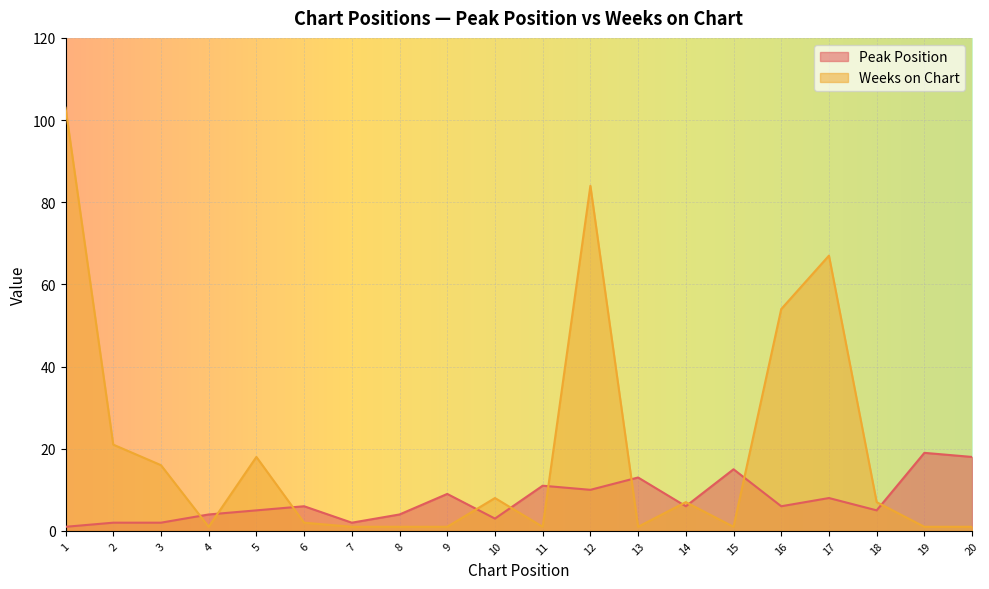

What is the sum of the Weeks on Chart values at 6 and 2?

23